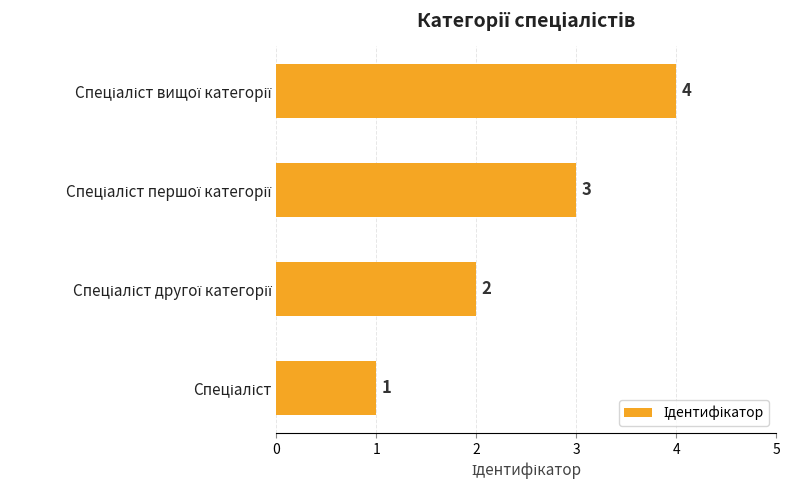

What is the difference between the maximum and minimum values?

3